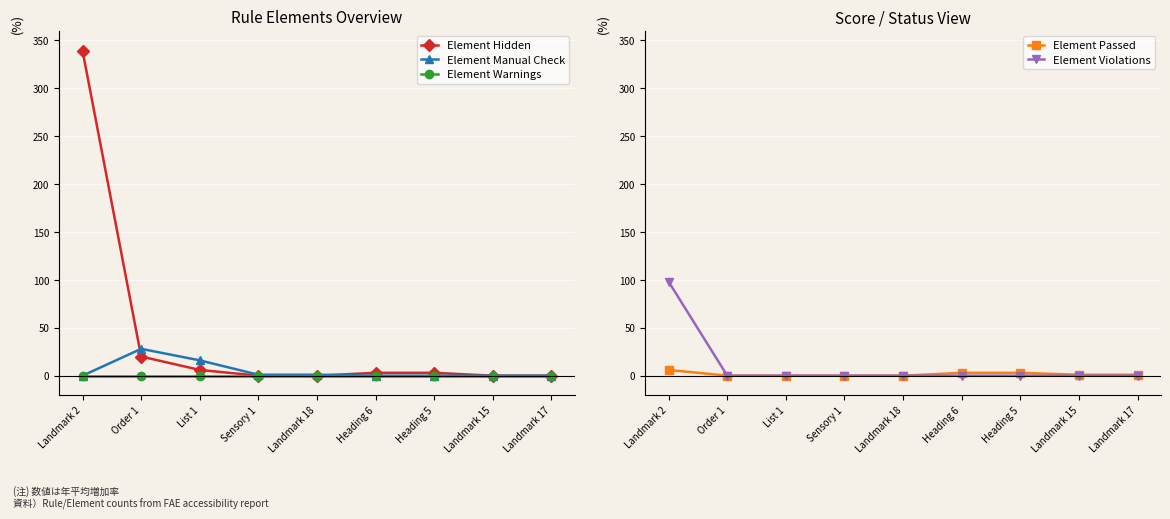

What position from the left is Heading 6?

6